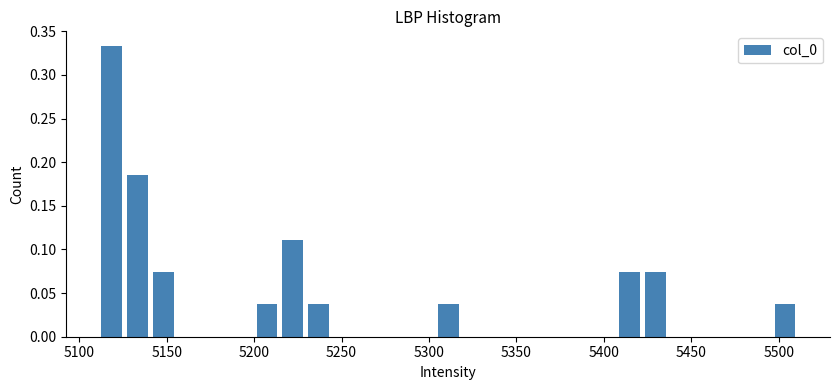

Read against the x-axis, roughly where is the centre of the tallest bar?

5120